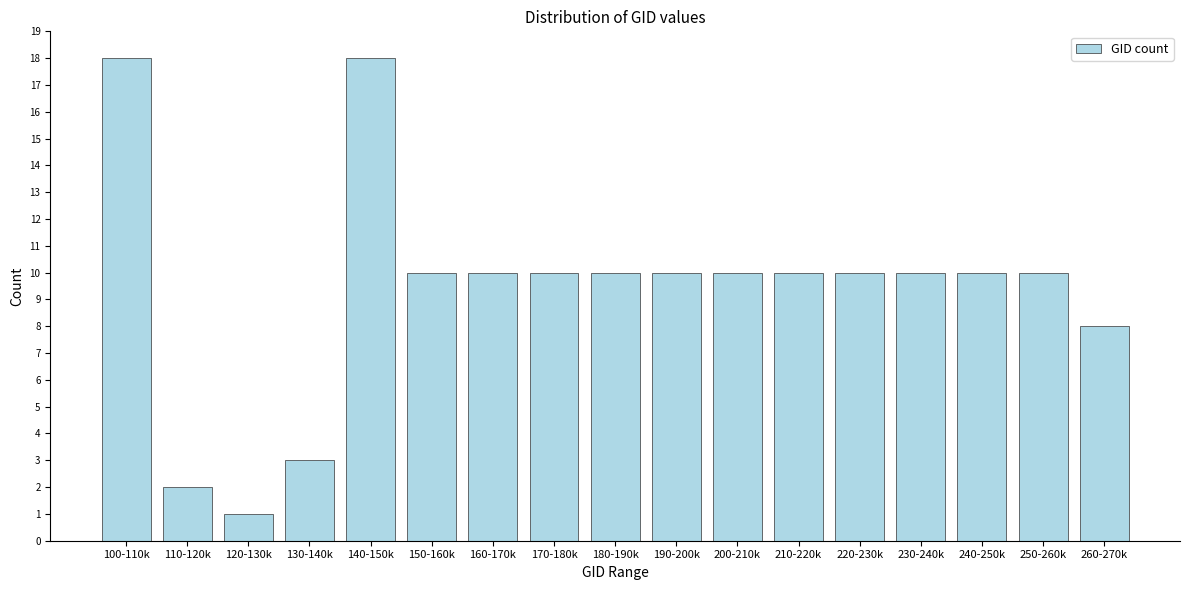

Reading left to right, list all the values displayed in this chart.

100-110k=18	110-120k=2	120-130k=1	130-140k=3	140-150k=18	150-160k=10	160-170k=10	170-180k=10	180-190k=10	190-200k=10	200-210k=10	210-220k=10	220-230k=10	230-240k=10	240-250k=10	250-260k=10	260-270k=8